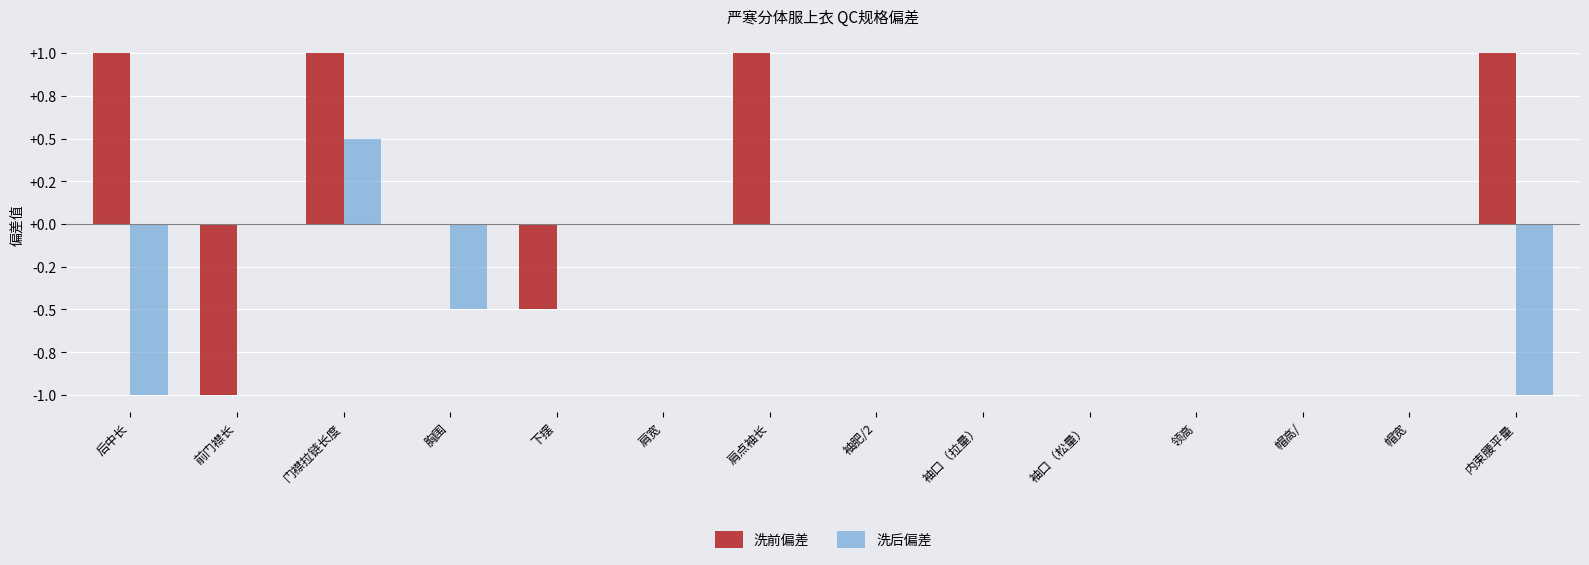

What is the lowest value of the 洗后偏差 series?

-1.0